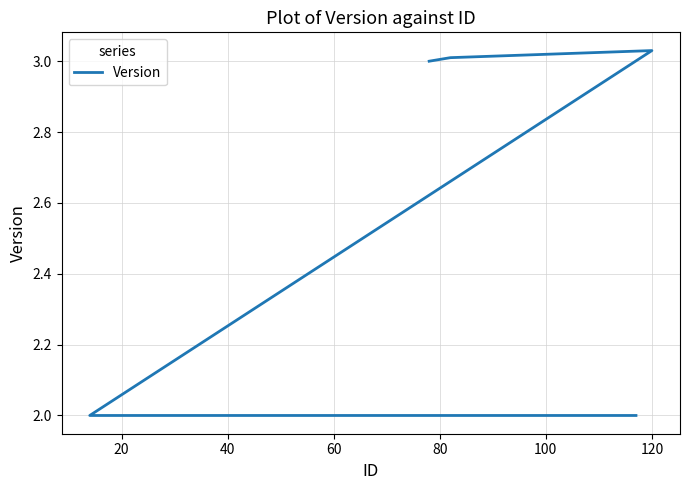

How many interior local peaks (higher than both neighbors) does the data have?

1